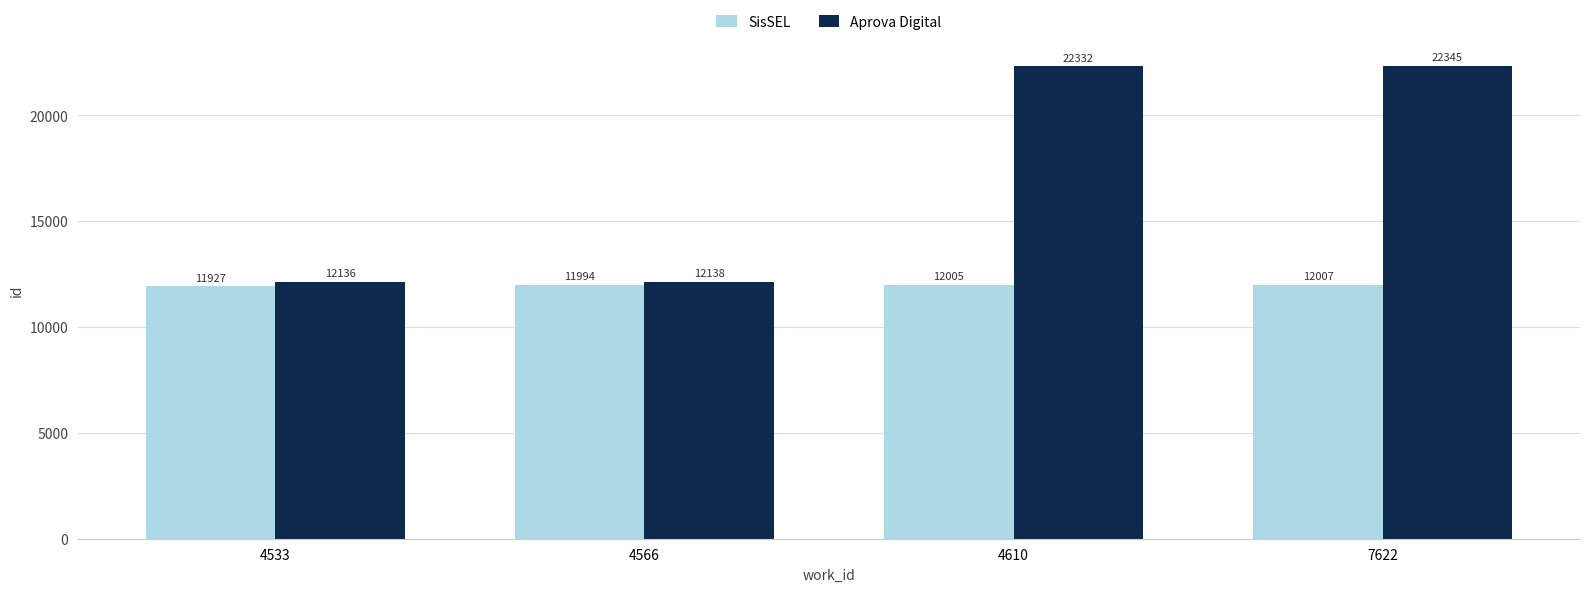

Which series has the largest total across all categories?

Aprova Digital